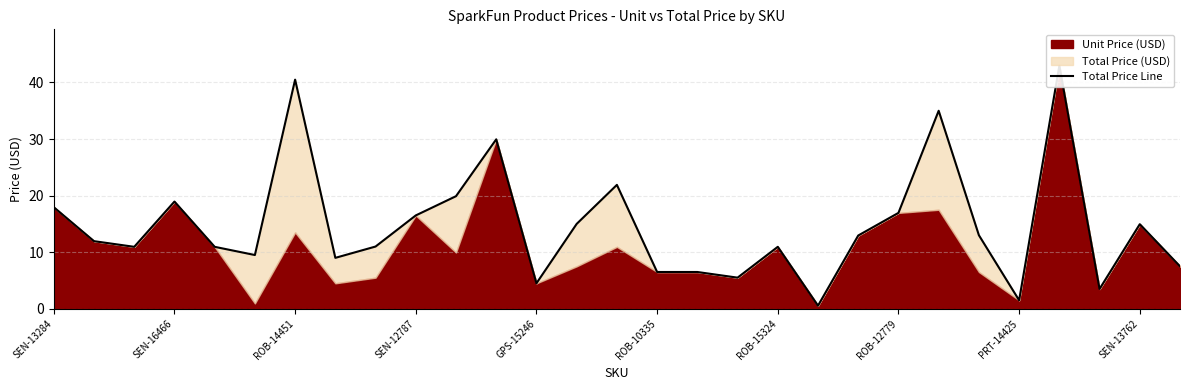

Where does the data first go above 11?

SEN-13284